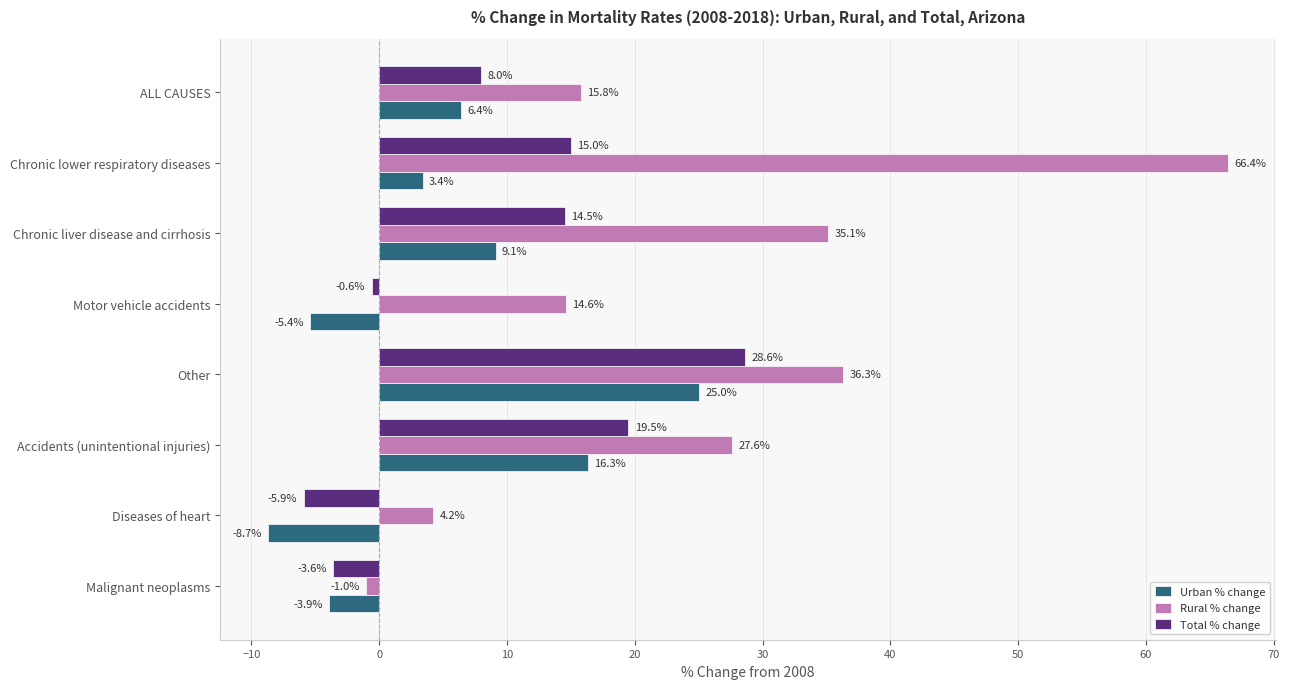

Where is Urban % change nearest to the value 8?

Chronic liver disease and cirrhosis